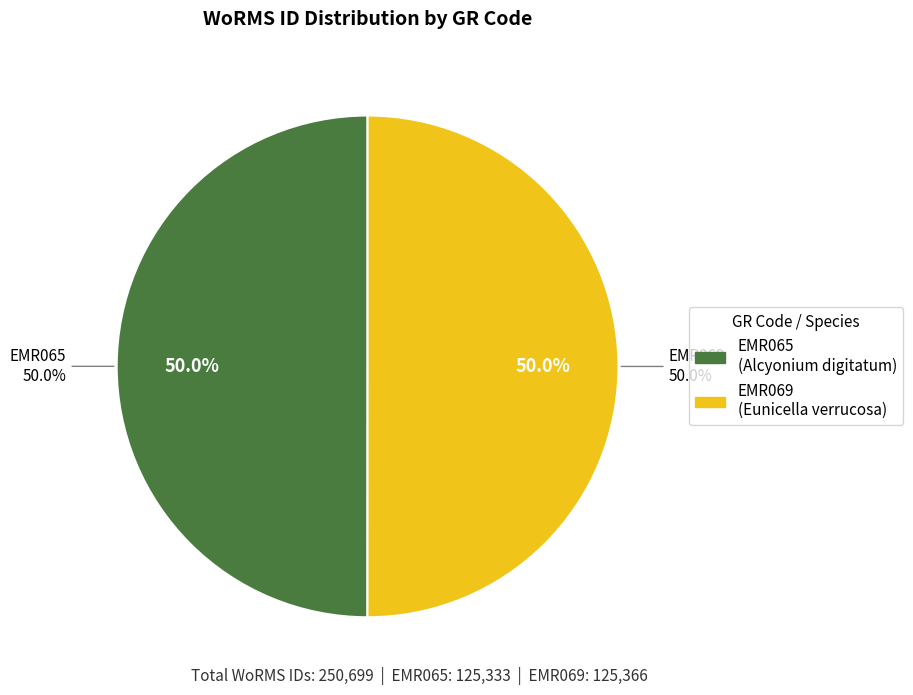

What is the change in value from EMR065 to EMR069?

+33